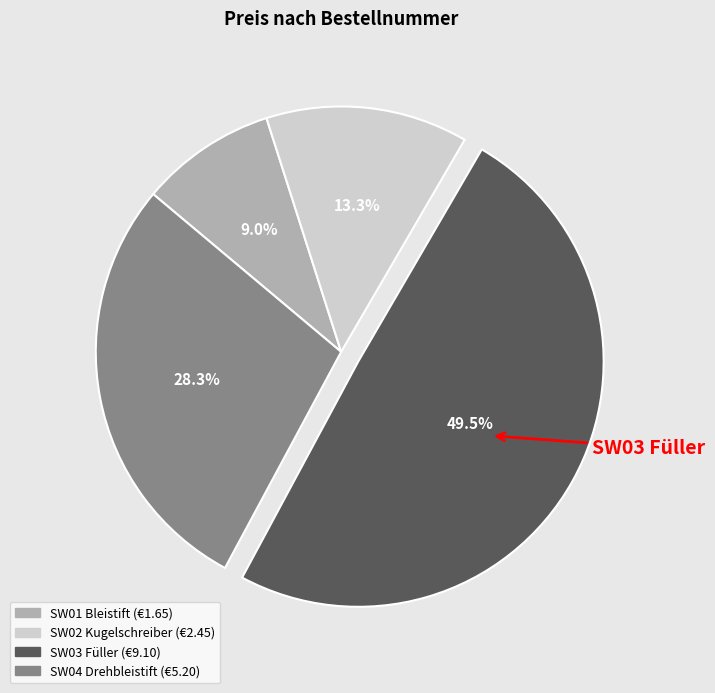

Does SW04 Drehbleistift account for over 50% of the chart?

No